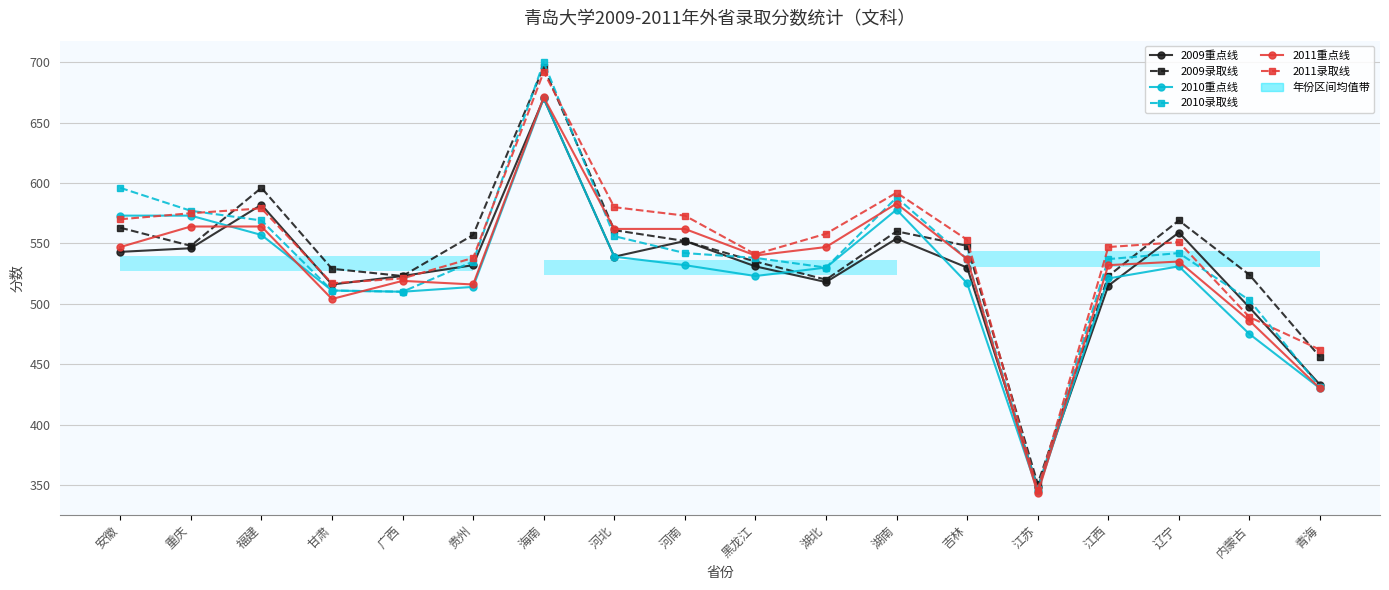

Which series has the largest range (max minus min)?

2010录取线